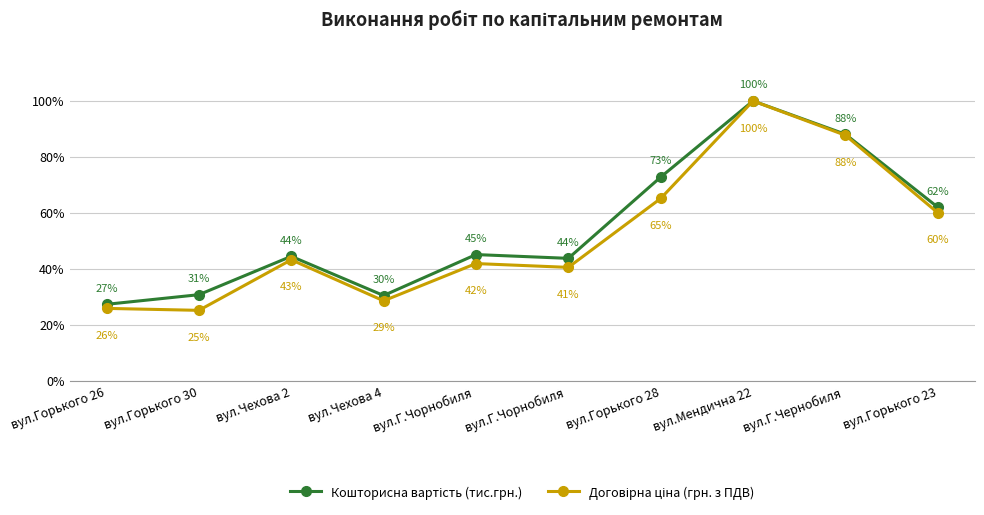

How many series are shown in this chart?

2